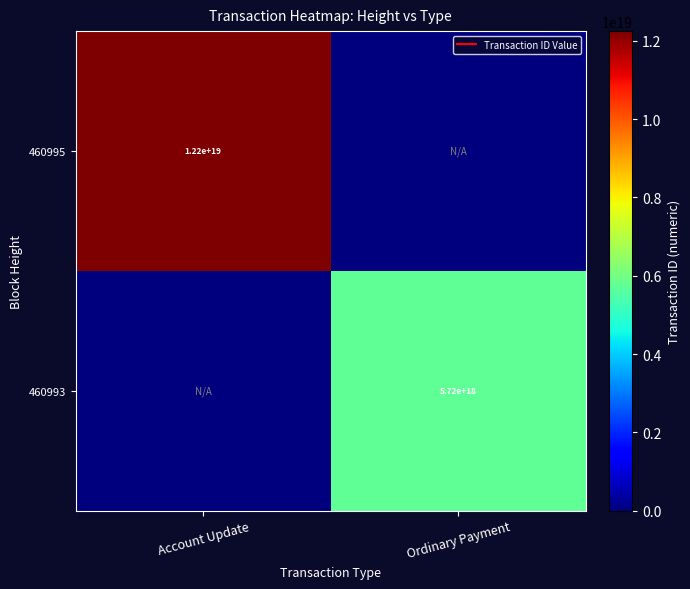

Is it true that 460995 equals 19446999258619453440 at Account Update?

False